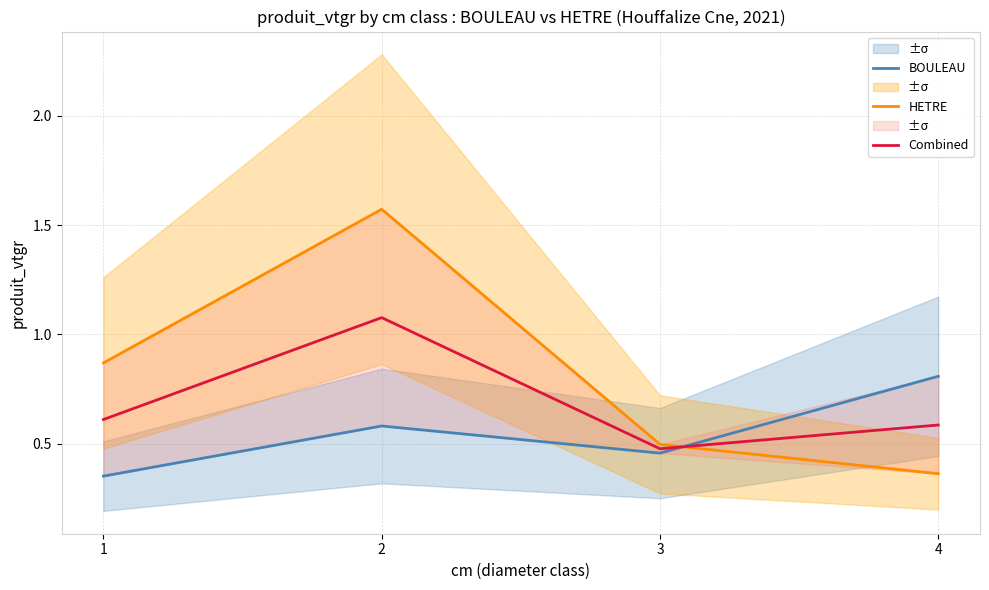

The HETRE series shows 0.6 at 4. True or false?

False